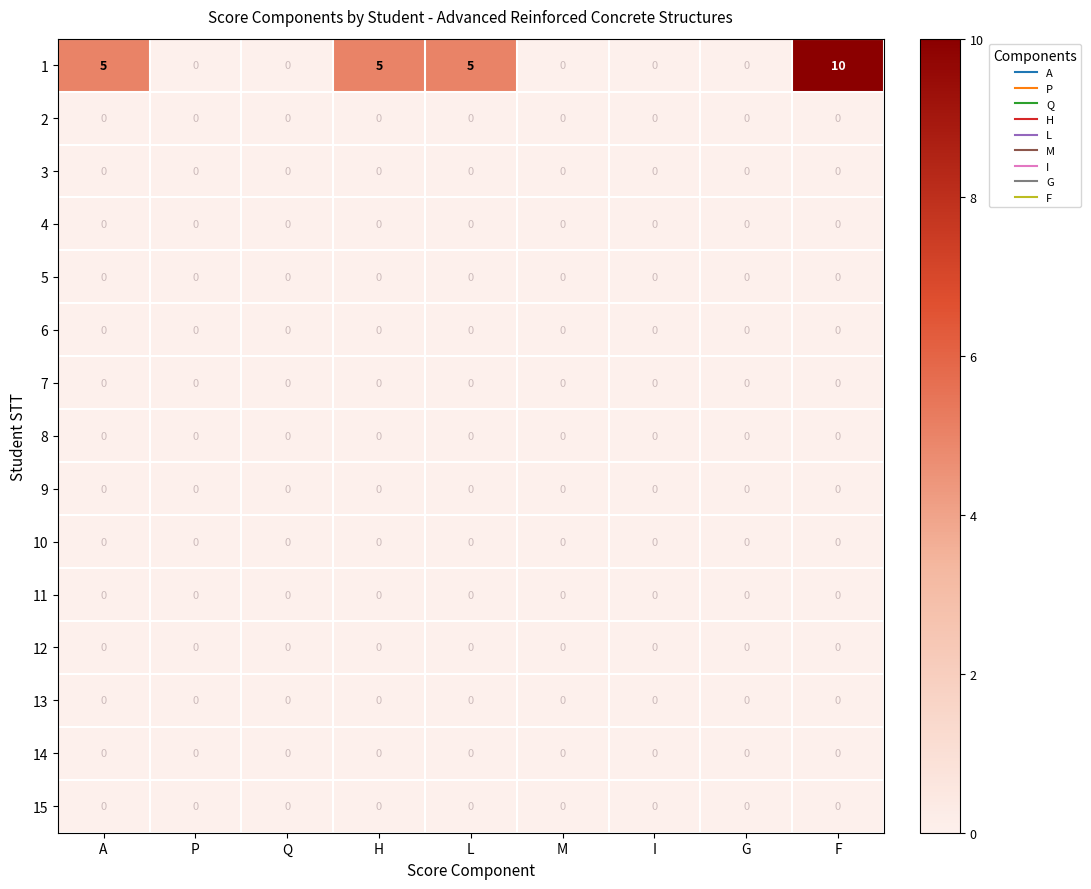

What is the difference between the highest and lowest values at L?

5